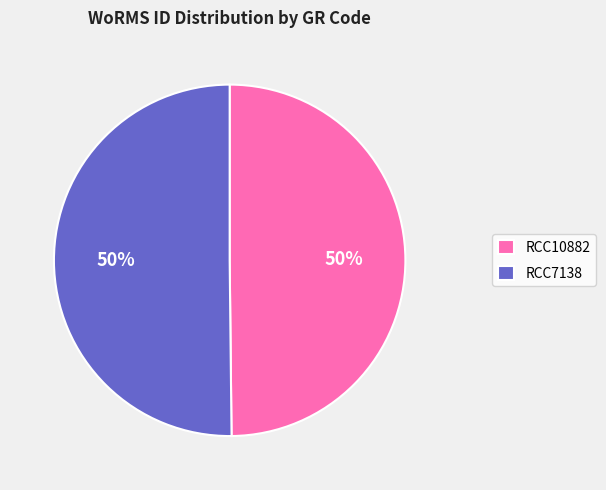

Combined, do RCC10882 and RCC7138 account for over 50%?

Yes